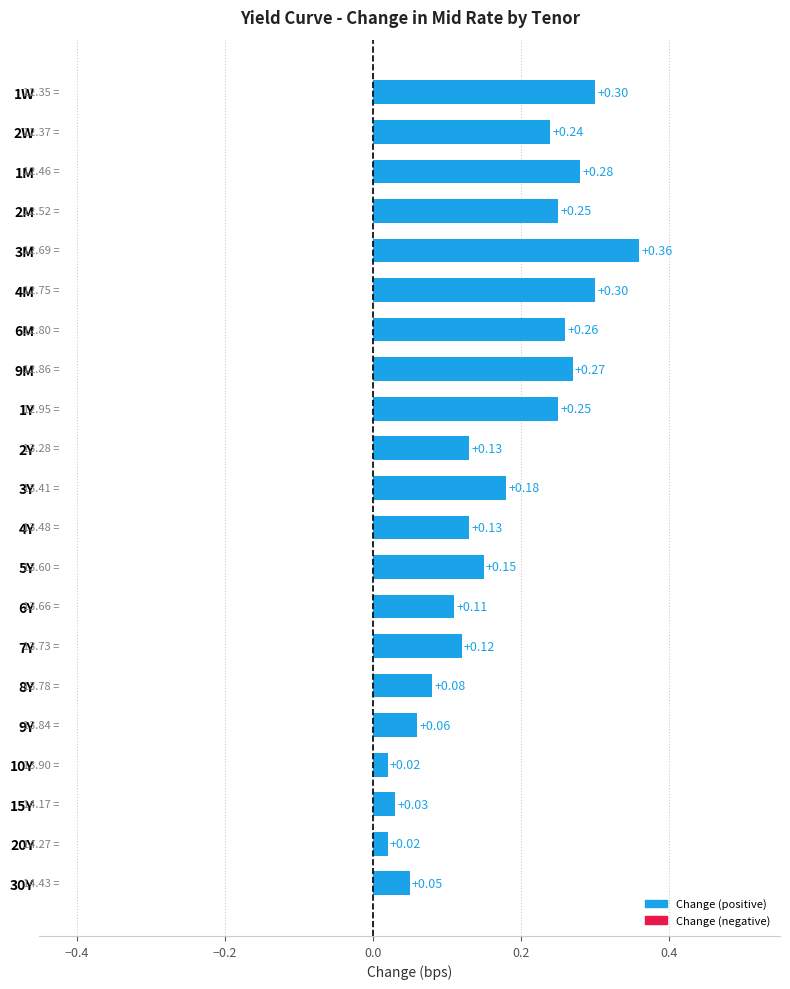

Between 10Y and 5Y, which is larger?

5Y